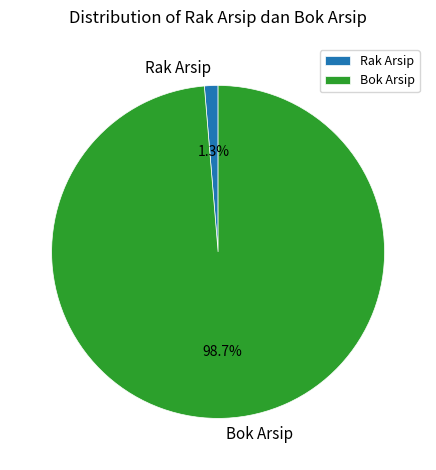

Rank the categories by value from lowest to highest.

Rak Arsip, Bok Arsip